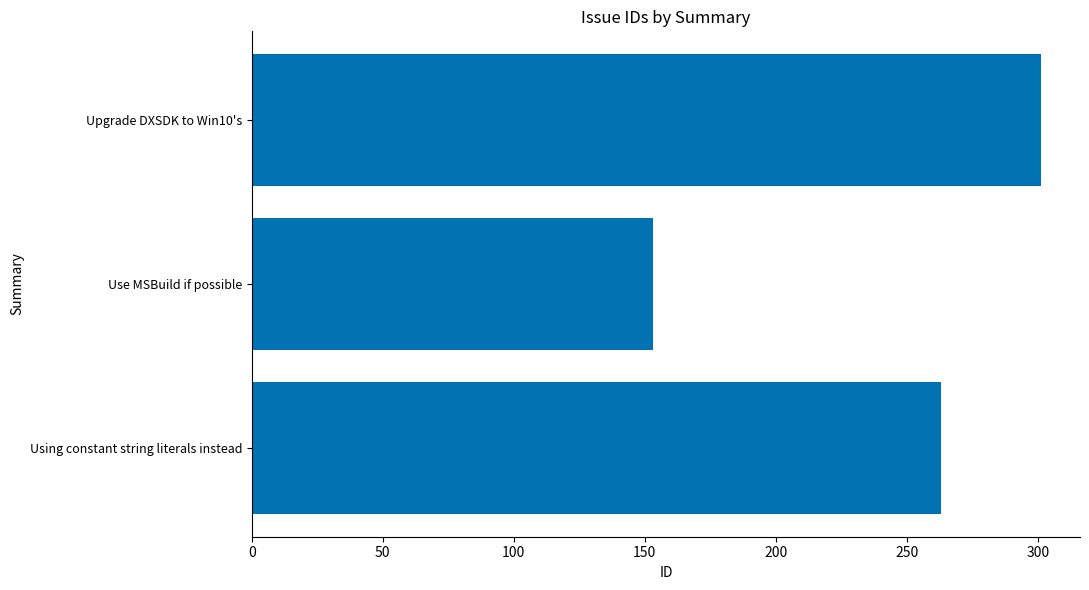

List the labels in order of value, smallest first.

Use MSBuild if possible, Using constant string literals instead, Upgrade DXSDK to Win10's